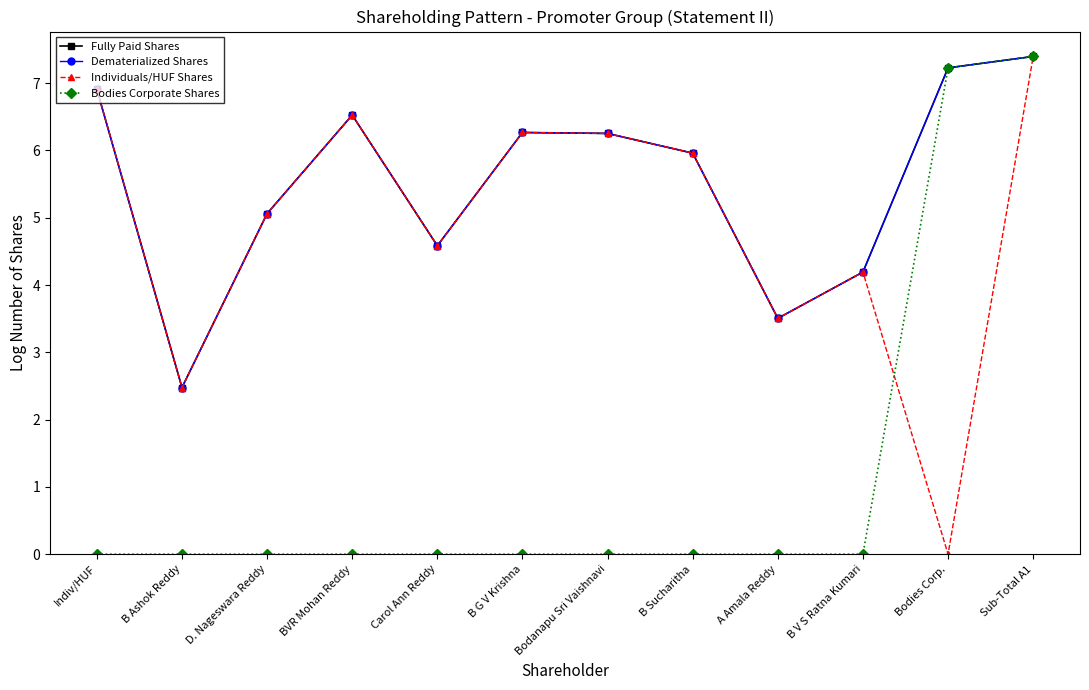

Is this an area chart (filled region under the line)?

No